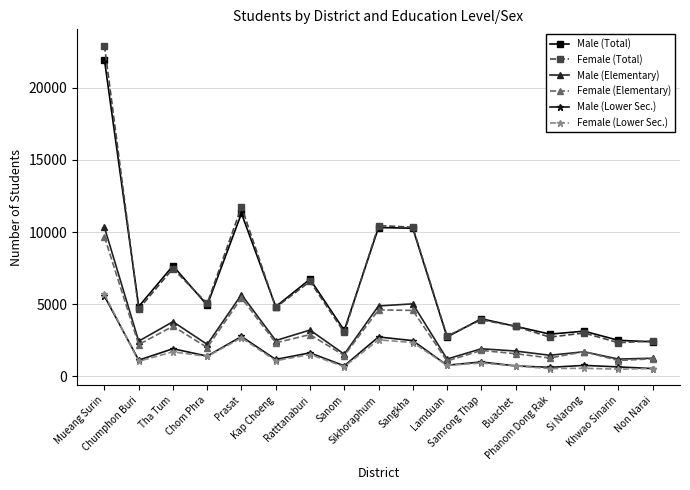

How many lines are shown in the chart?

6